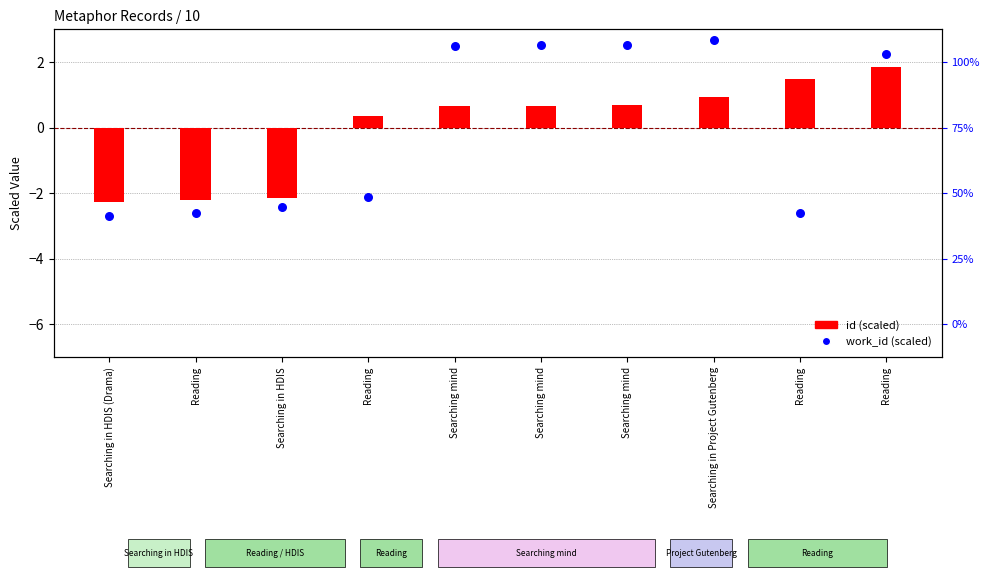

What are all the series names shown in the legend?

id (scaled), work_id (scaled)